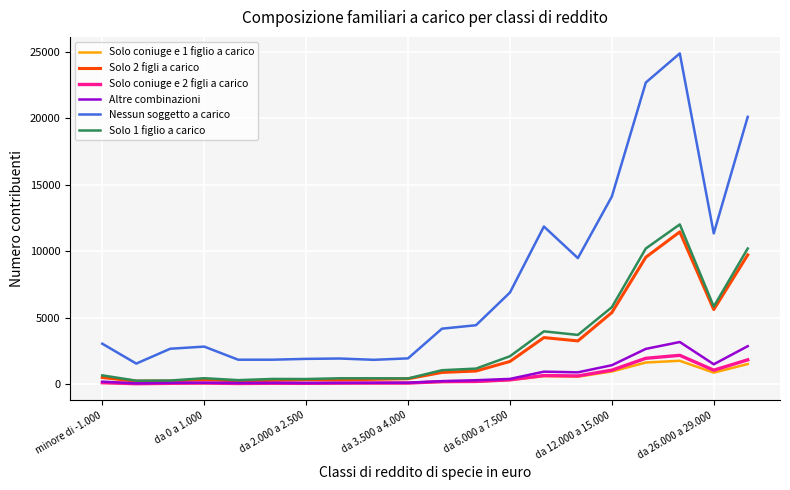

What is the greatest value displayed?

24892